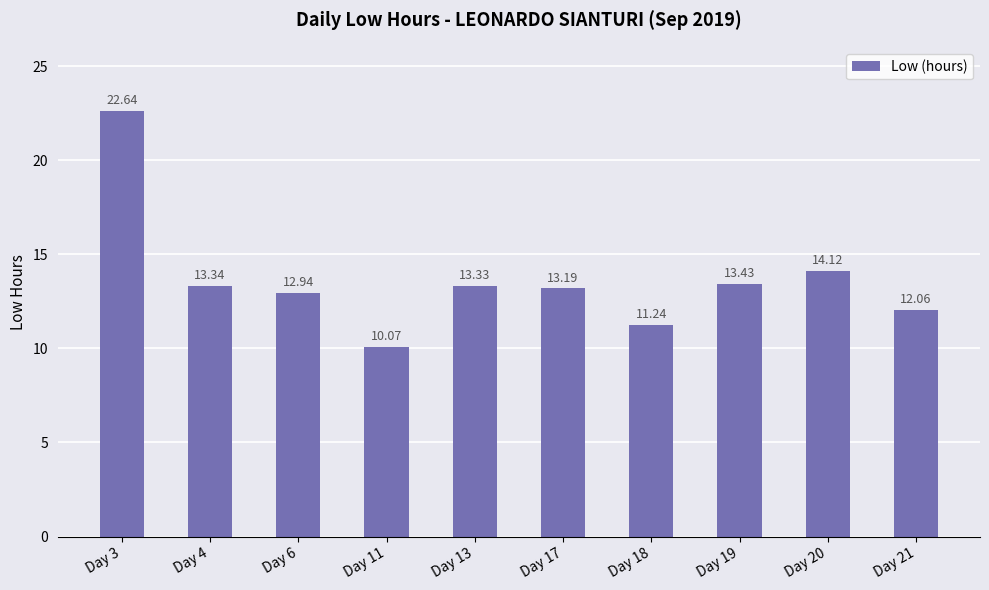

What is the minimum value shown in the chart?

10.1